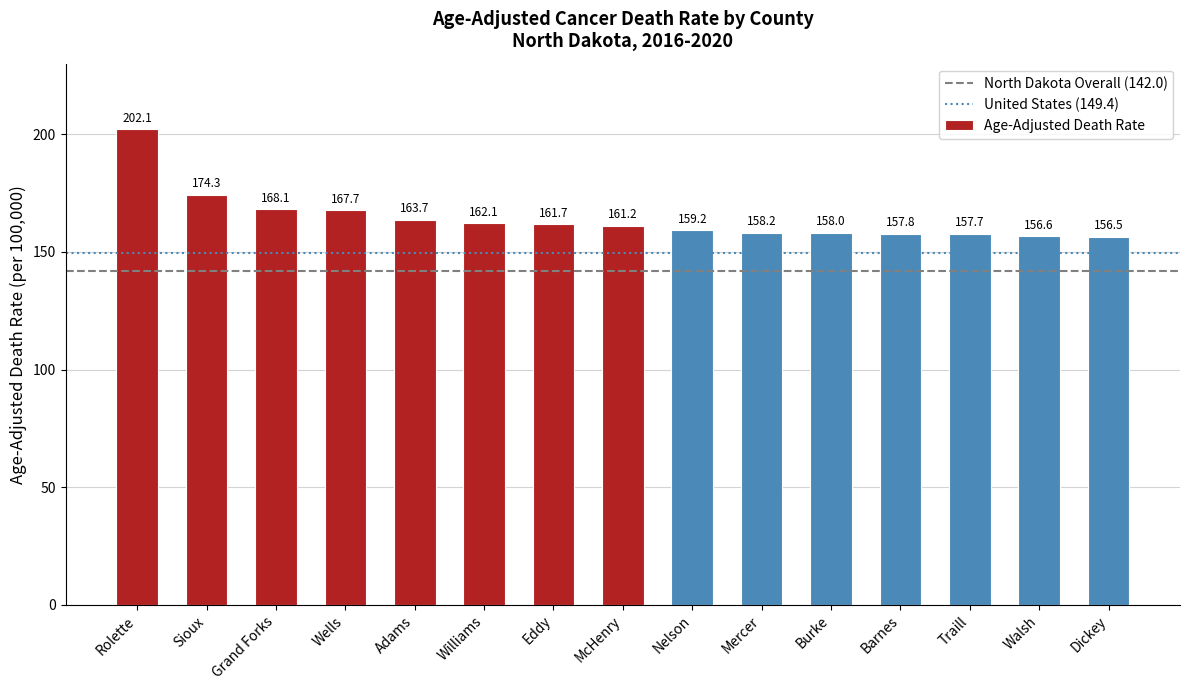

What is the average value?

164.3